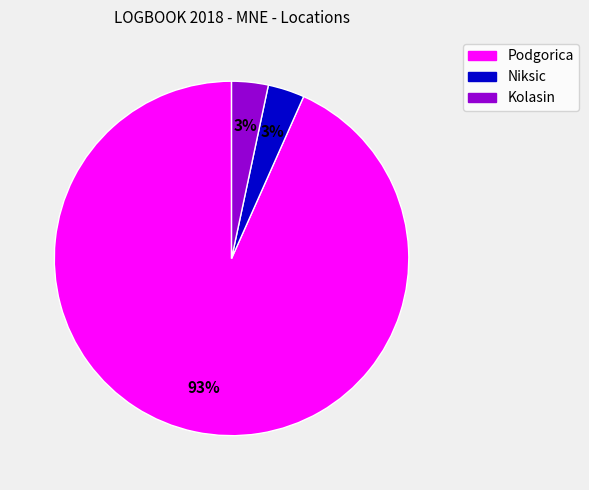

What percentage is the Kolasin slice, to the nearest percent?

3%